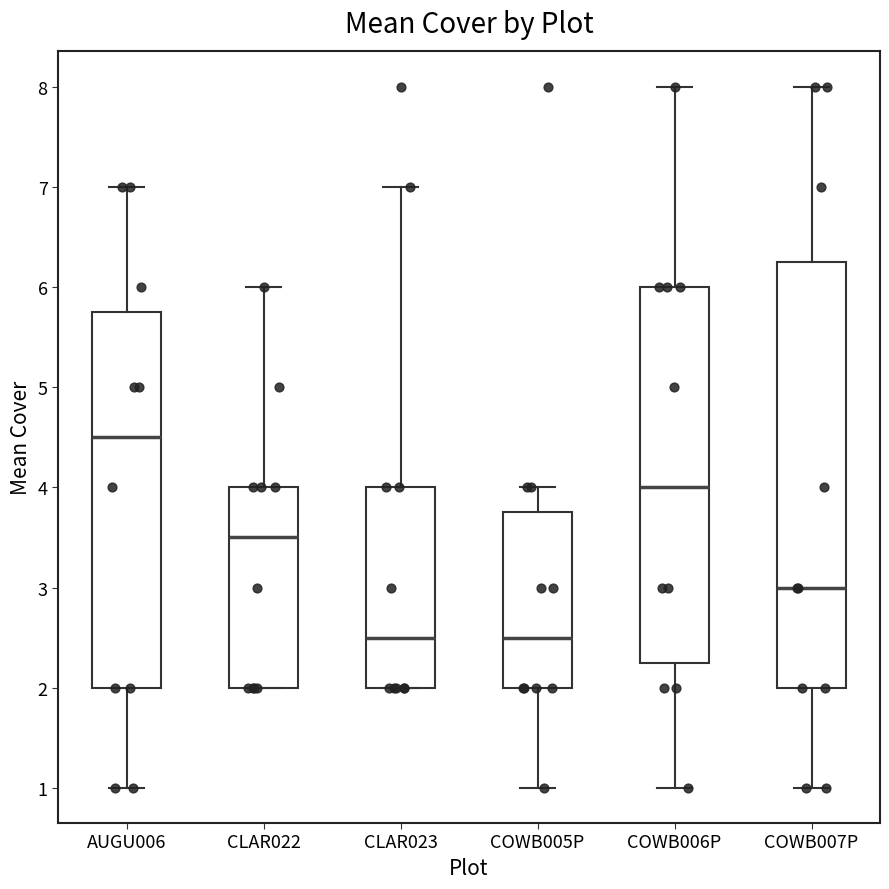

Reading left to right, transcribe this box plot: for each box, give where its median line is, the range the box spans, and where its two whiskers end, as read against the y-axis. The values are not printed on the chart, so give them approximately, as read against the axis.

AUGU006: median 4.5, box 2.0 to 5.8, whiskers 1.0 to 7.0
CLAR022: median 3.5, box 2.0 to 4.0, whiskers 2.0 to 6.0
CLAR023: median 2.5, box 2.0 to 4.0, whiskers 2.0 to 7.0
COWB005P: median 2.5, box 2.0 to 3.8, whiskers 1.0 to 4.0
COWB006P: median 4.0, box 2.3 to 6.0, whiskers 1.0 to 8.0
COWB007P: median 3.0, box 2.0 to 6.3, whiskers 1.0 to 8.0